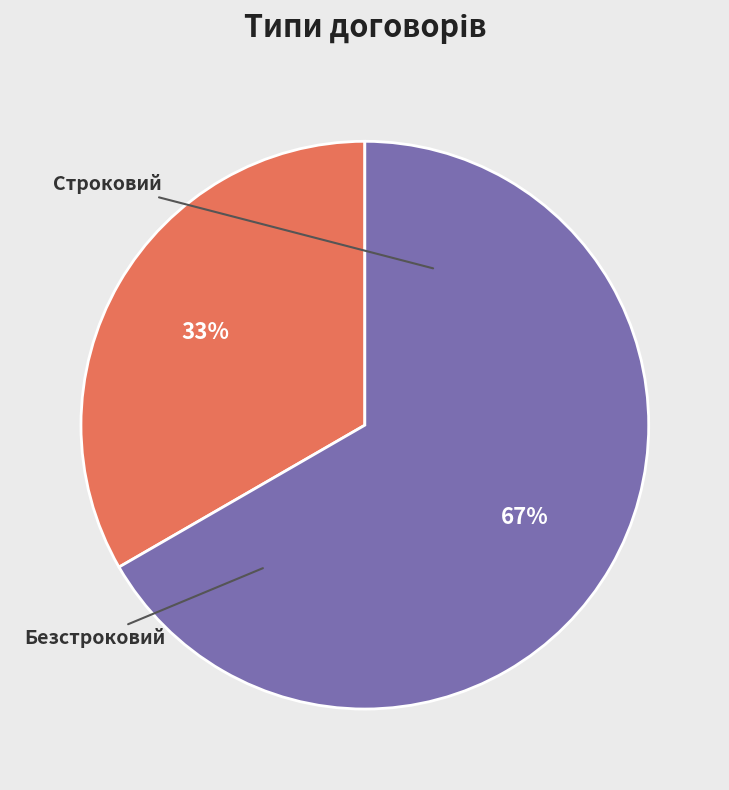

The Строковий slice represents 33% of the pie. True or false?

True